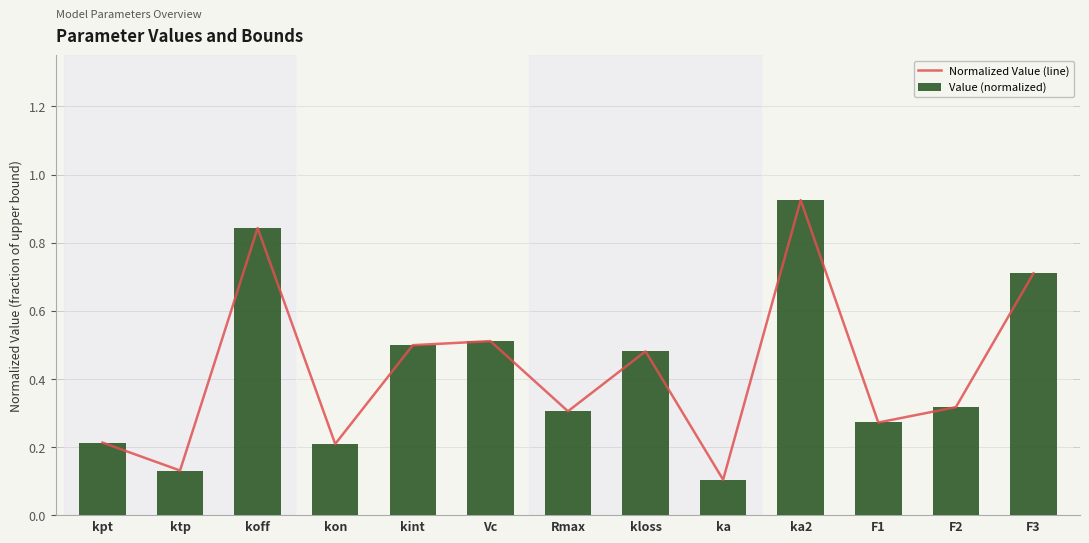

At how many categories does at least one series exceed 0?

13